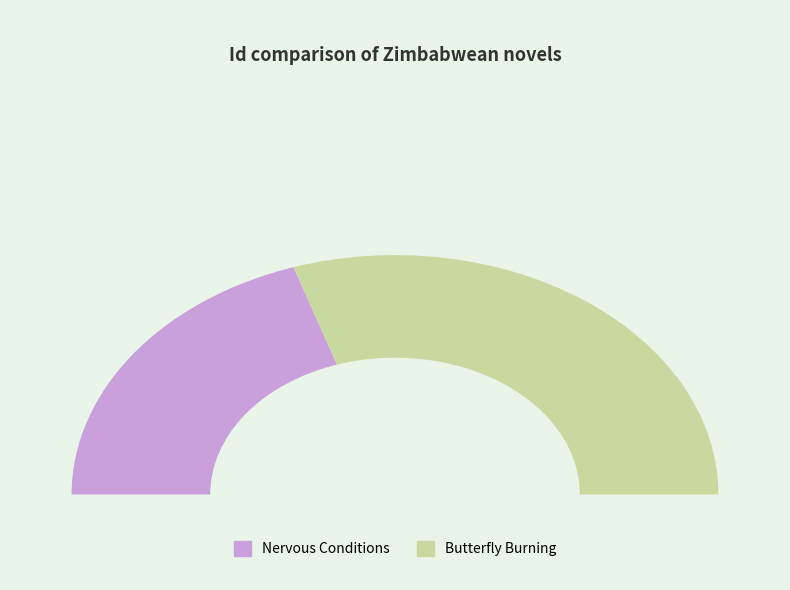

What is the ratio of the value at Butterfly Burning to the value at Nervous Conditions?

1.5